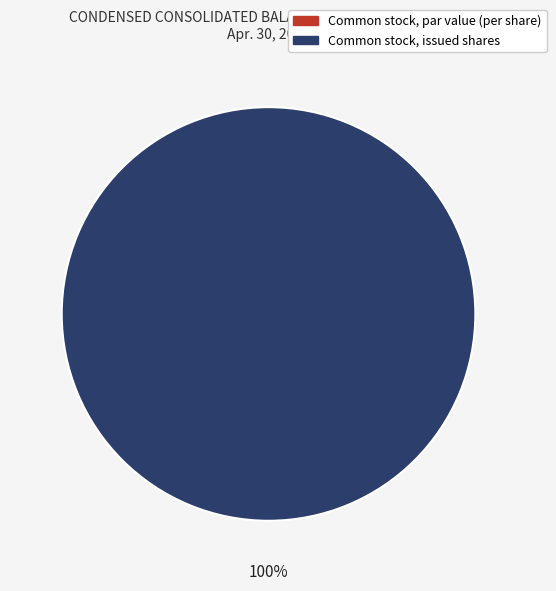

How many segments does this pie chart have?

2